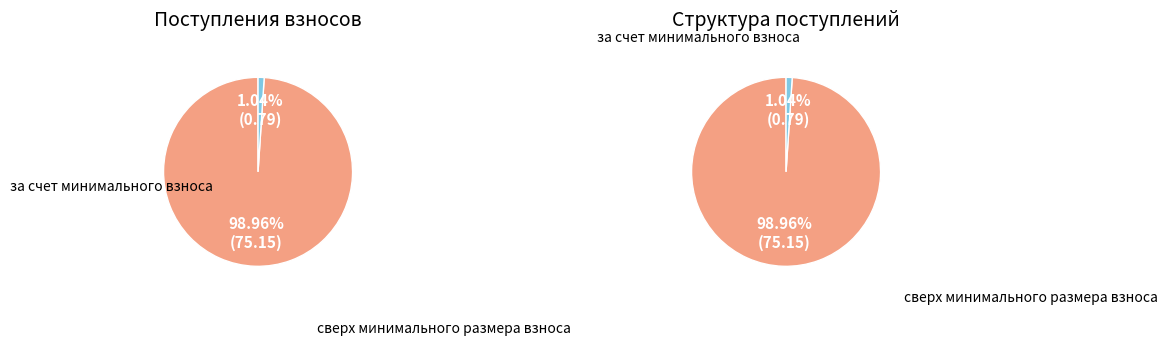

Count the number of slices in the pie.

2